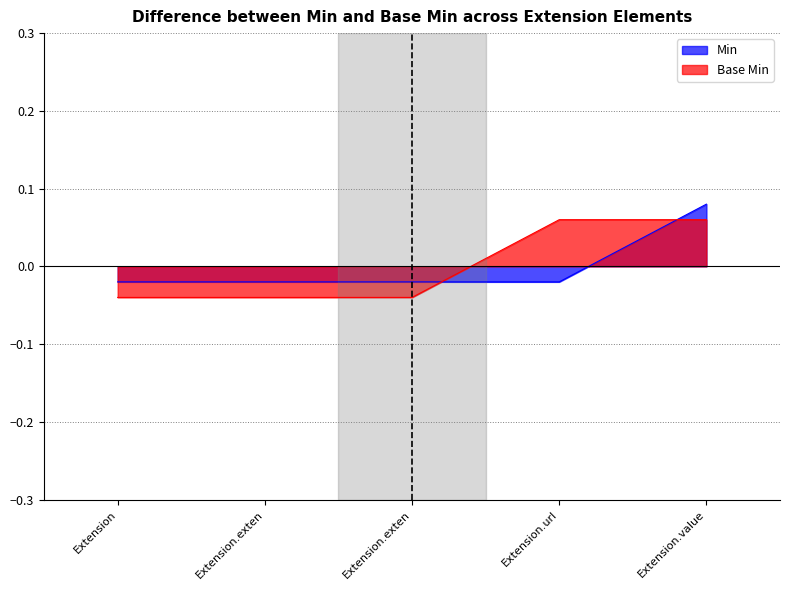

What is the label of the 2nd point from the right?

Extension.url